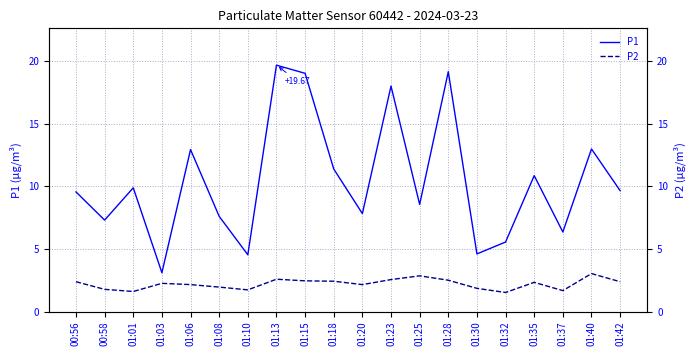

What is the average value of the P1 series?

10.4